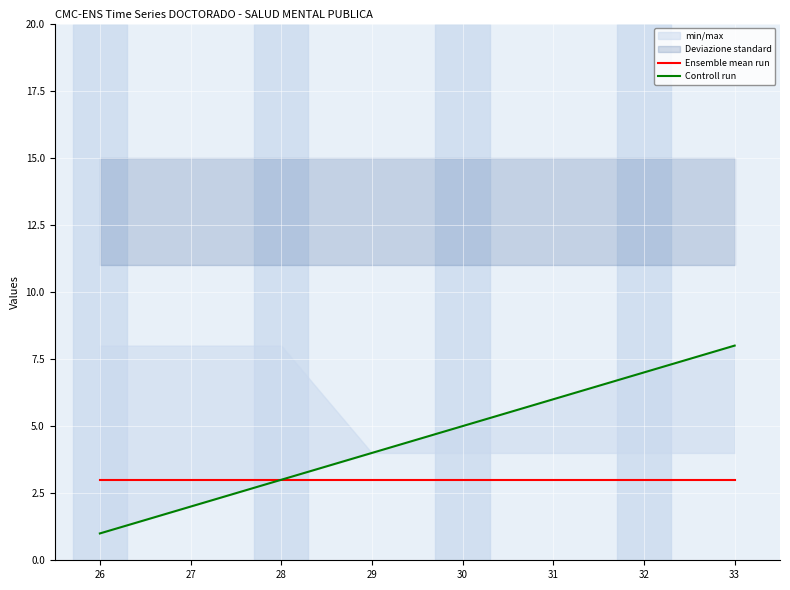

At how many categories does at least one series exceed 1?

8